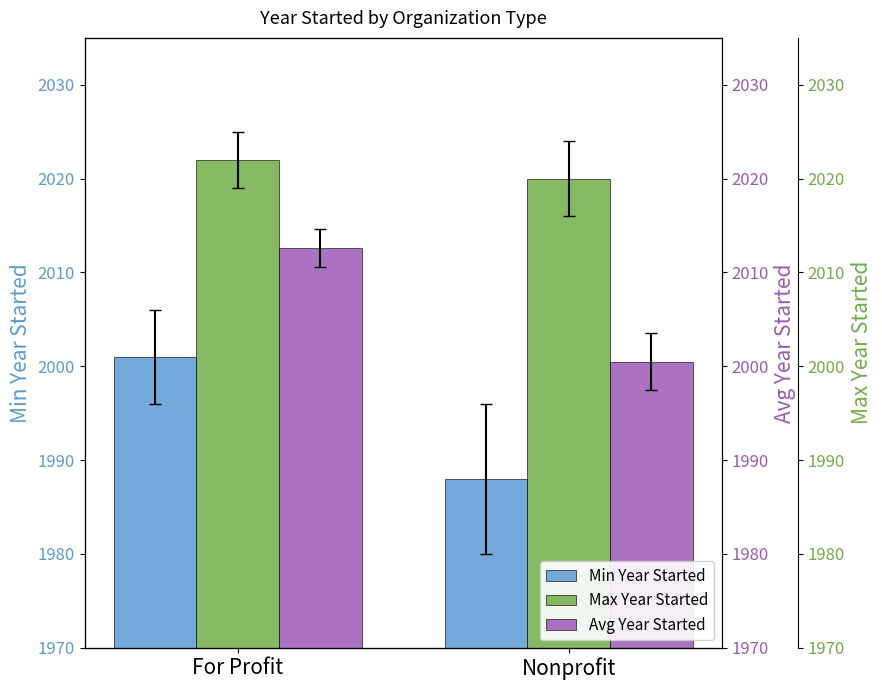

At which label does Avg Year Started first exceed 2012?

For Profit